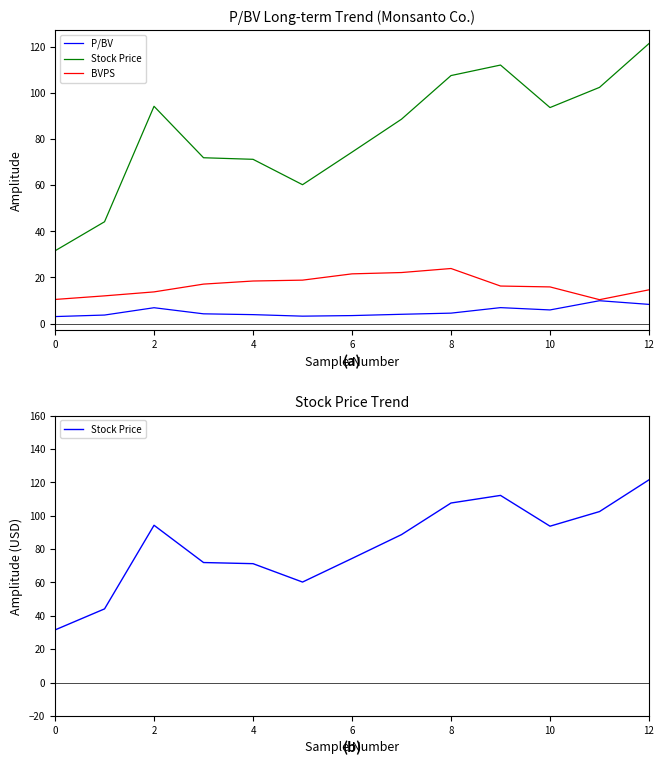

At 2, list the series in order from largest to smallest.

Stock Price, BVPS, P/BV